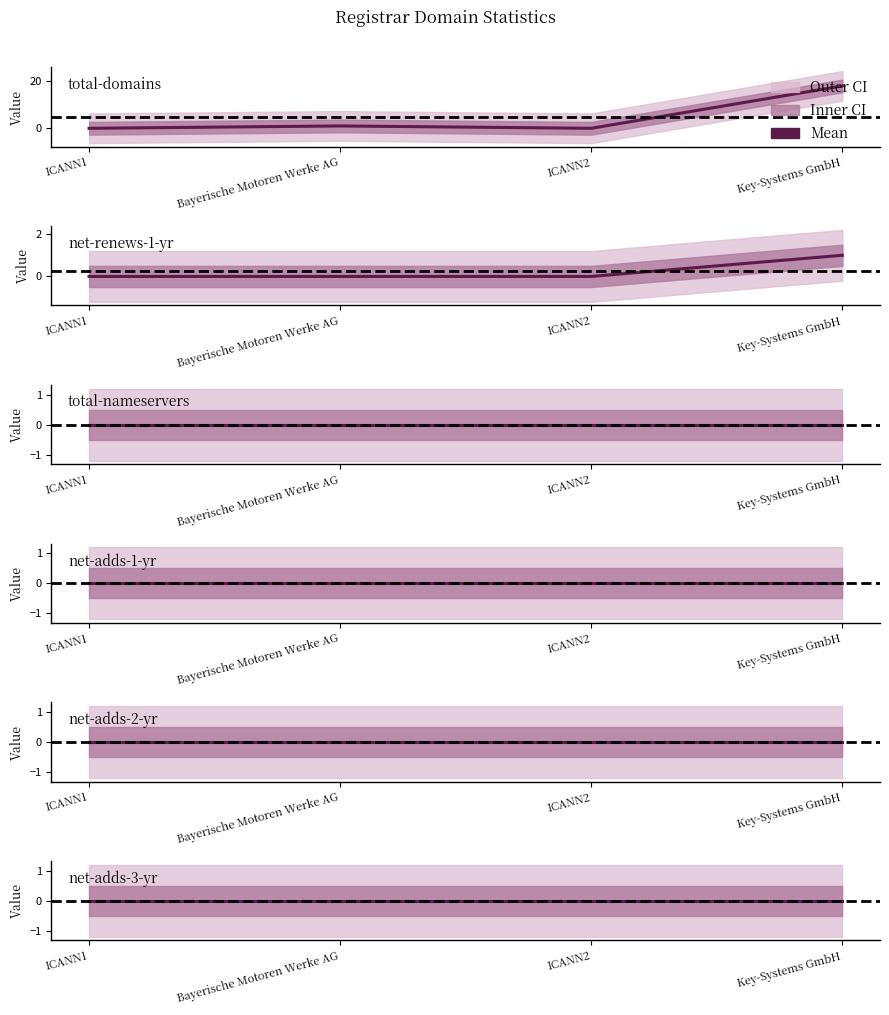

At which category does the chart reach its peak across all series?

Key-Systems GmbH